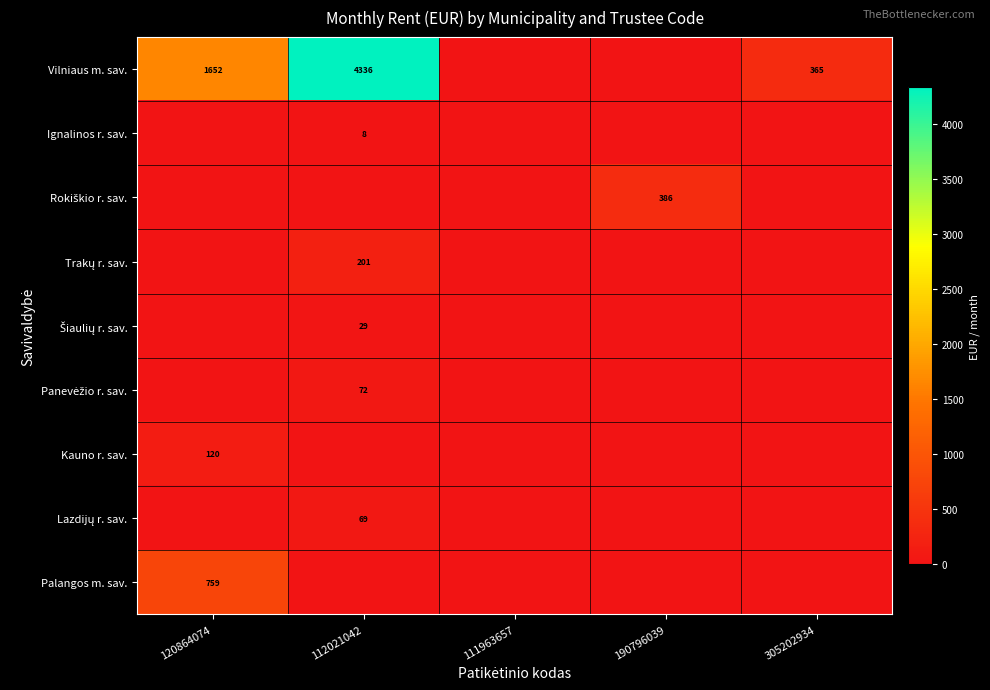

The value of Ignalinos r. sav. at 112021042 is 3. True or false?

False